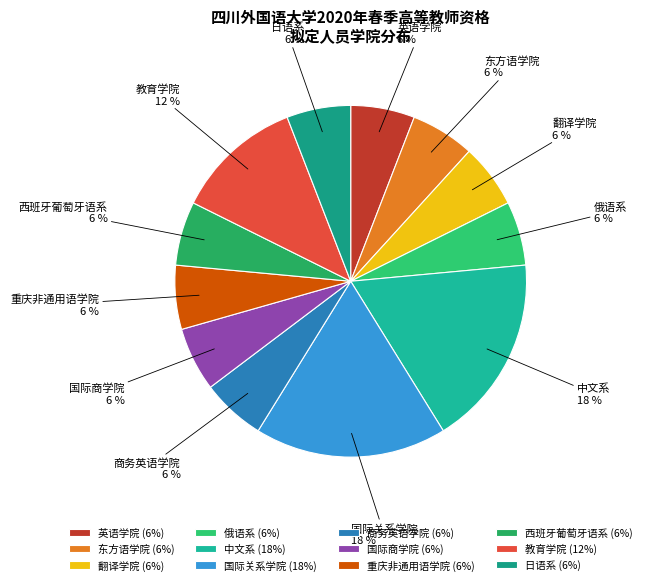

Which has a higher value, 东方语学院 or 教育学院?

教育学院